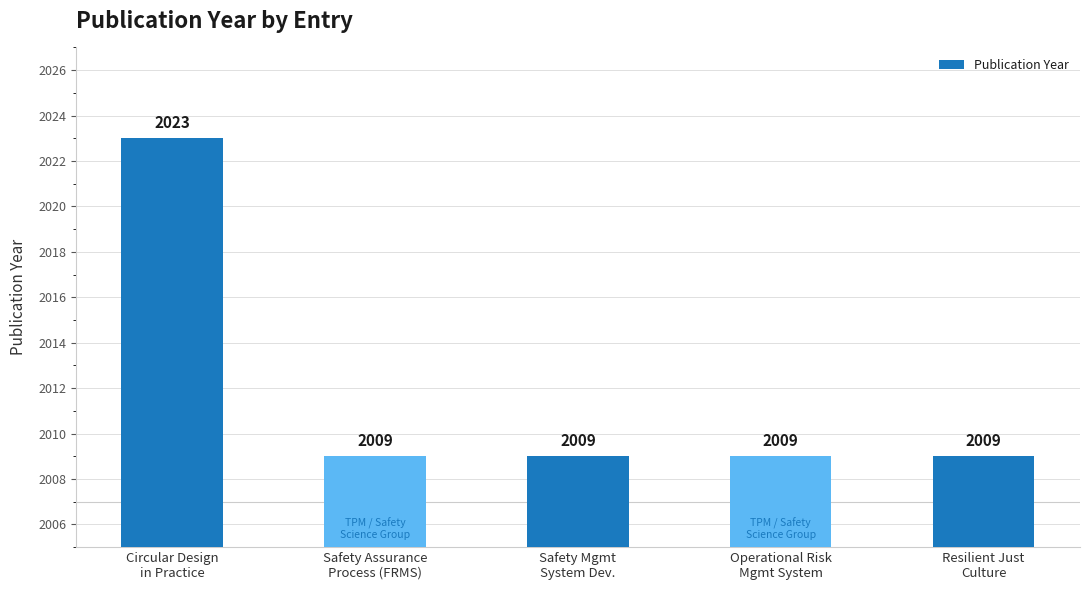

What is the greatest value displayed?

2023